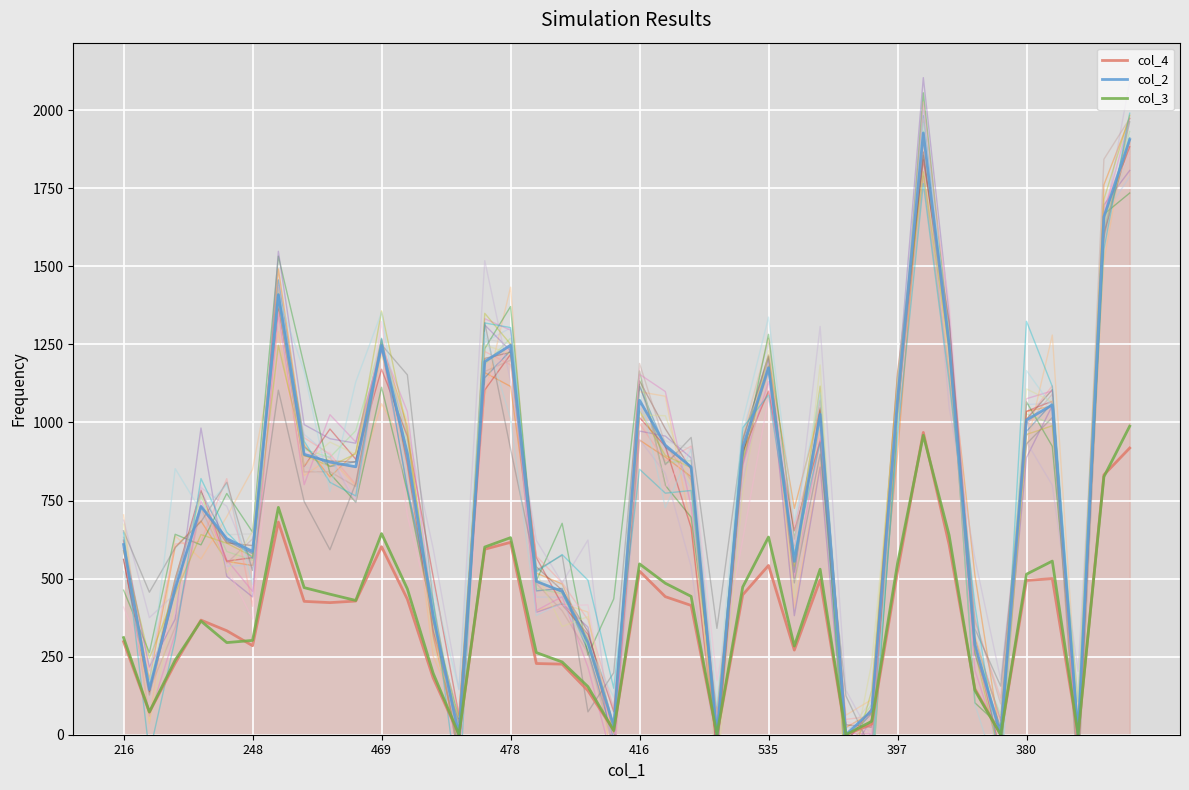

What is the sum of all col_4 values?

14742